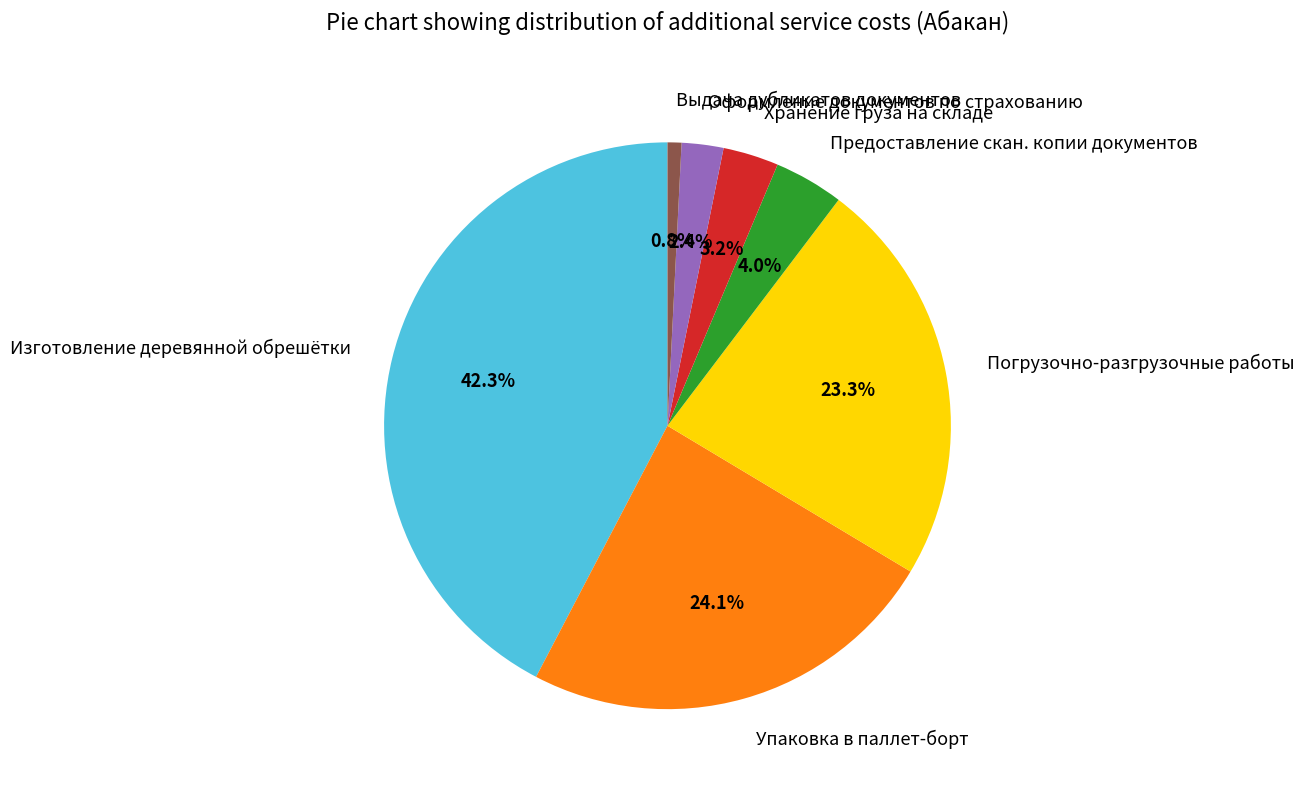

What is the ratio of the value at Хранение груза на складе to the value at Выдача дубликатов документов?

4.0